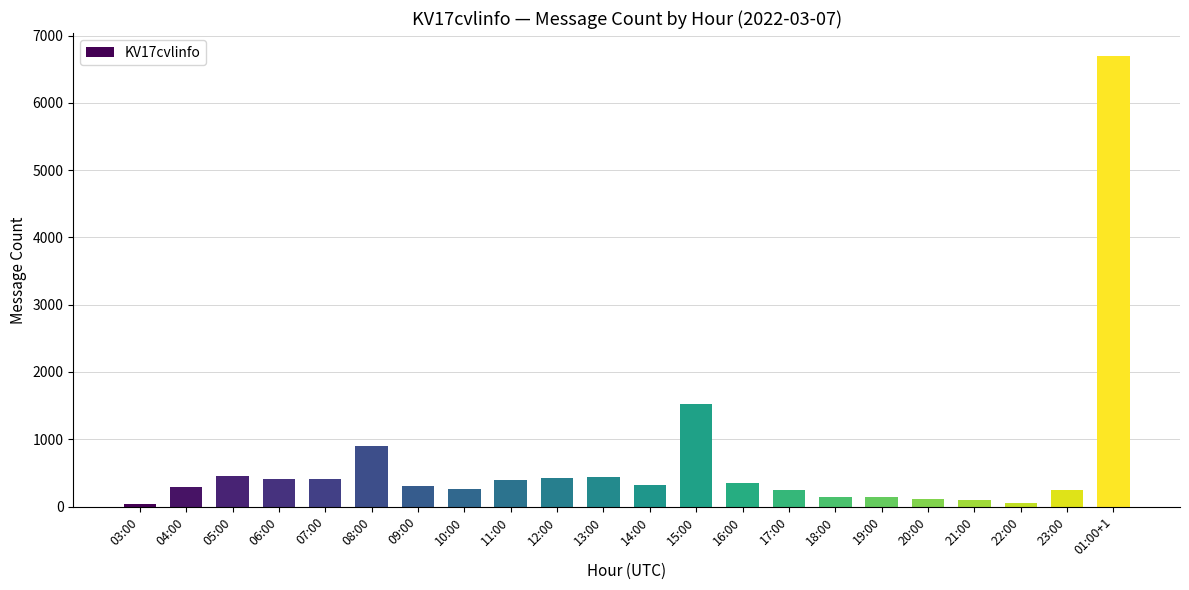

What is the change in value from 14:00 to 01:00+1?

+6389